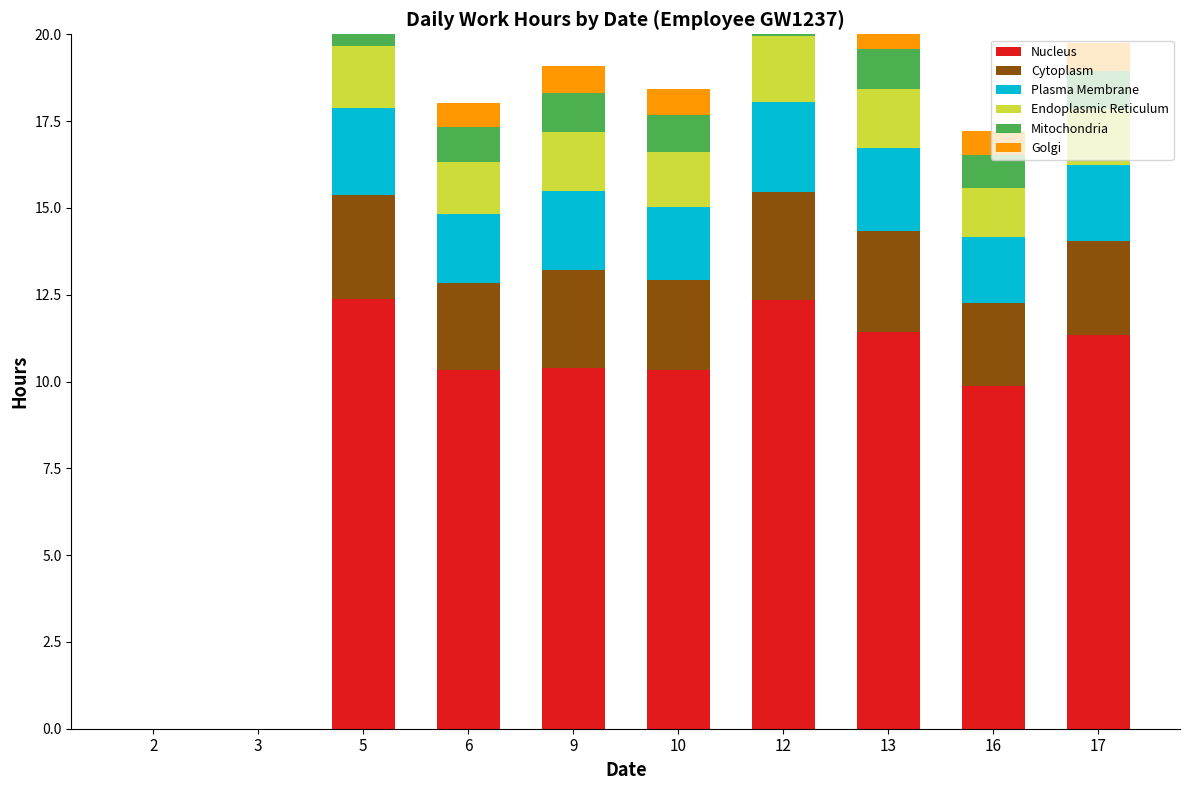

How many data points in Golgi are above 0?

8